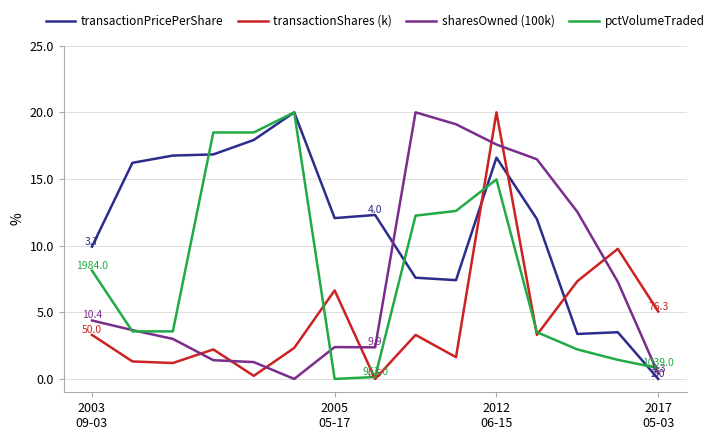

Count the number of categories in the chart.

15